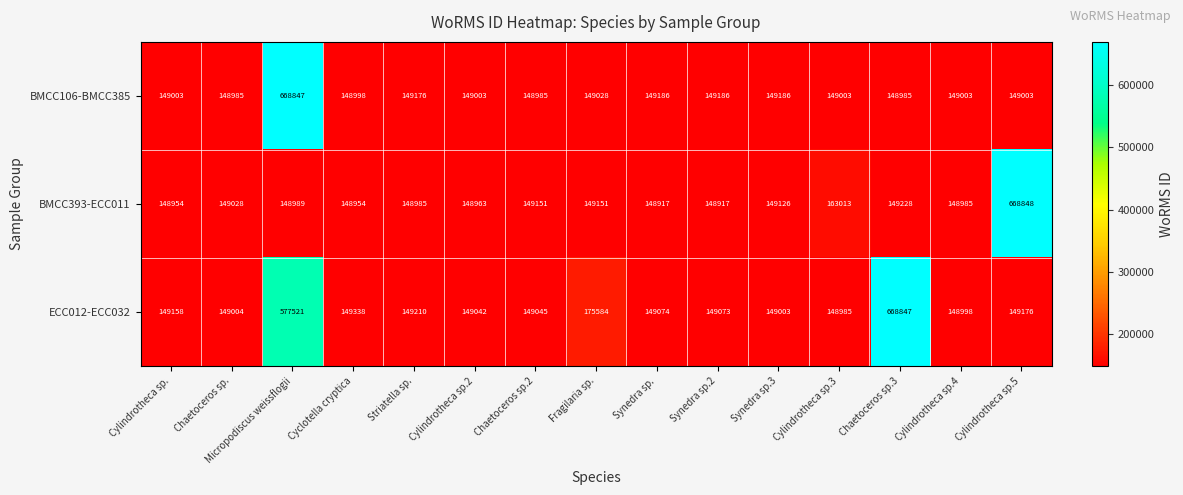

At which category does the chart reach its peak across all series?

Cylindrotheca sp.5